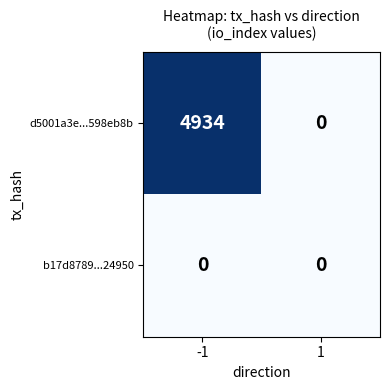

What is the difference between the maximum and minimum values in the d5001a3e...598eb8b series?

4934